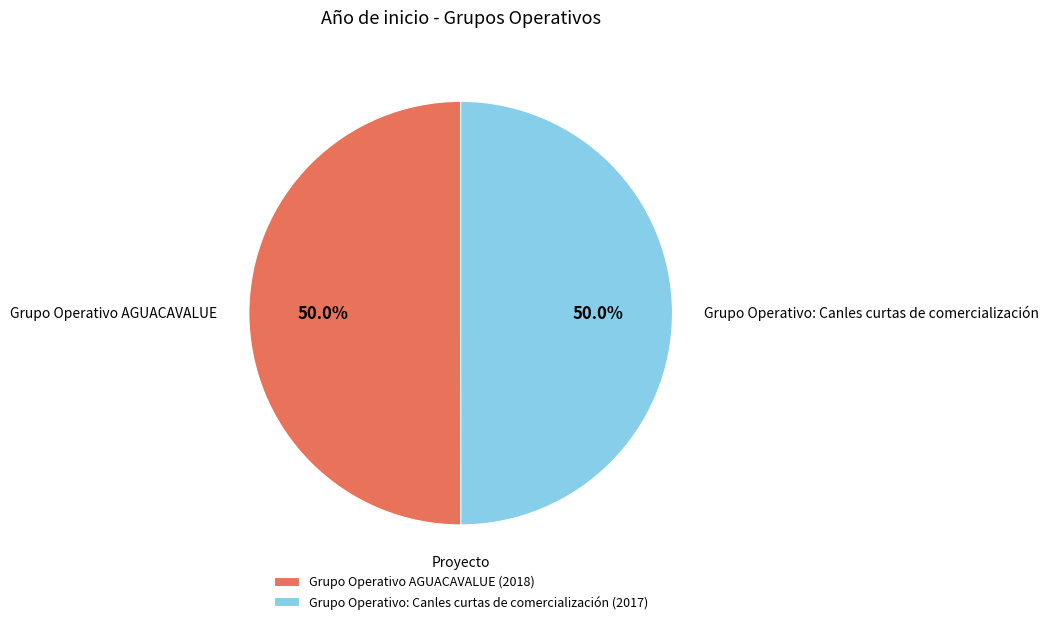

What percentage is the Grupo Operativo: Canles curtas de comercialización slice, to the nearest percent?

50%